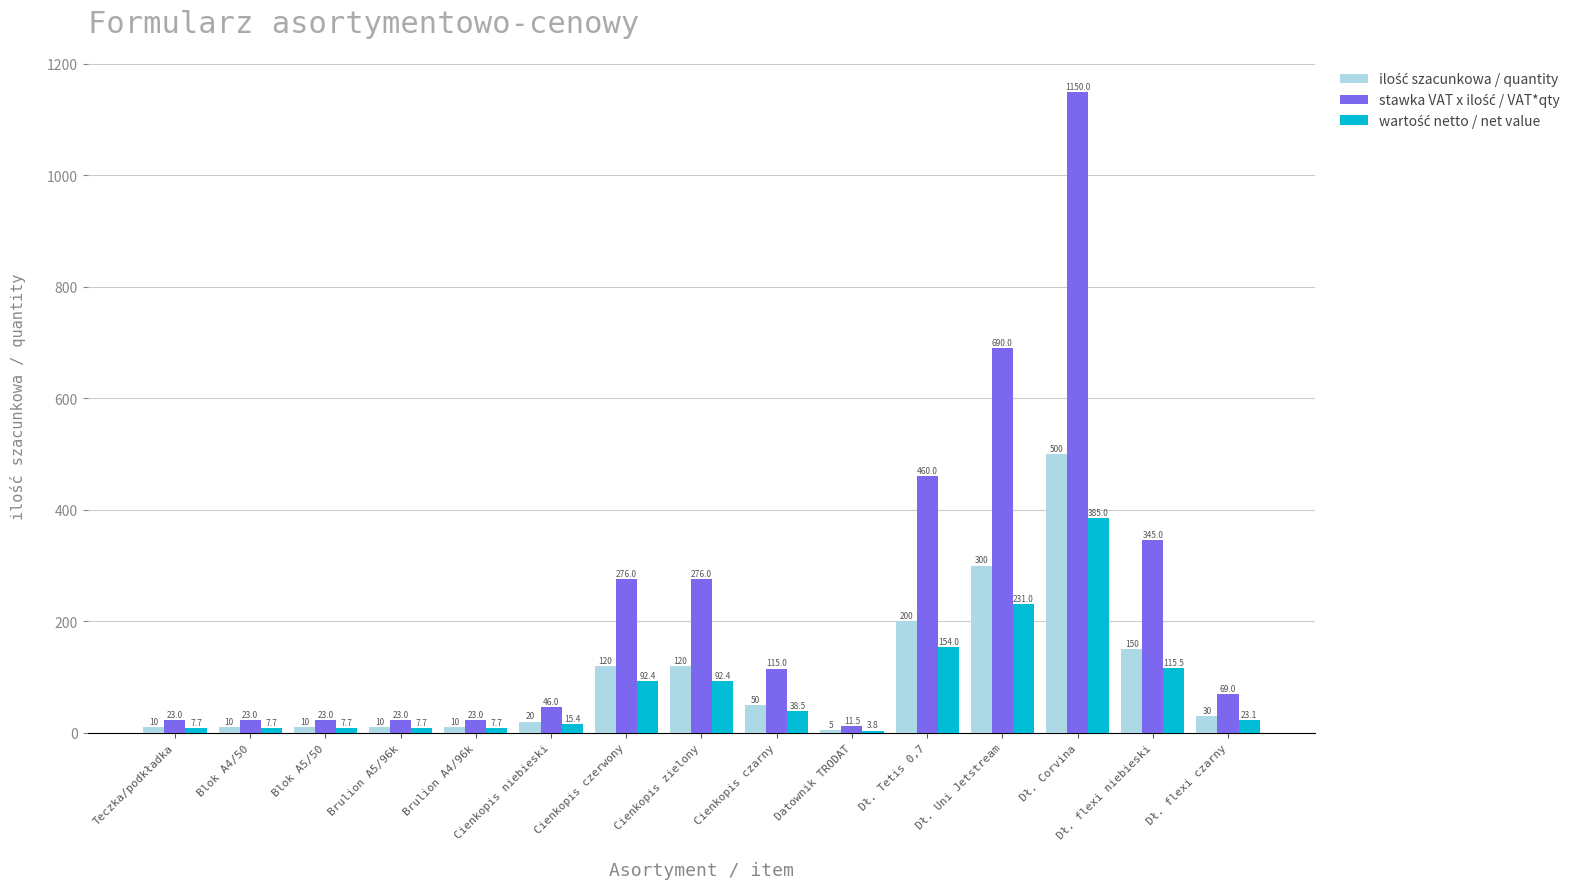

What is the total value across all series at Dł. flexi czarny?

122.1